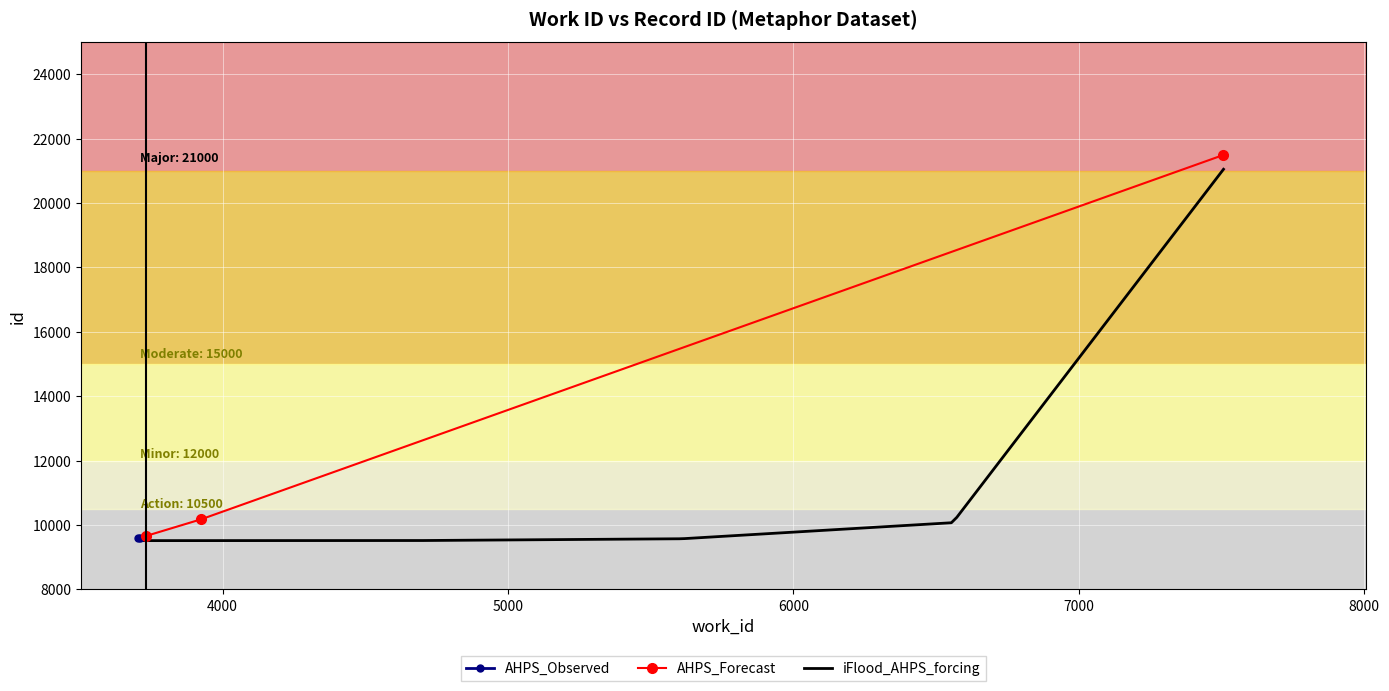

What is the difference between the maximum and minimum values?

11892